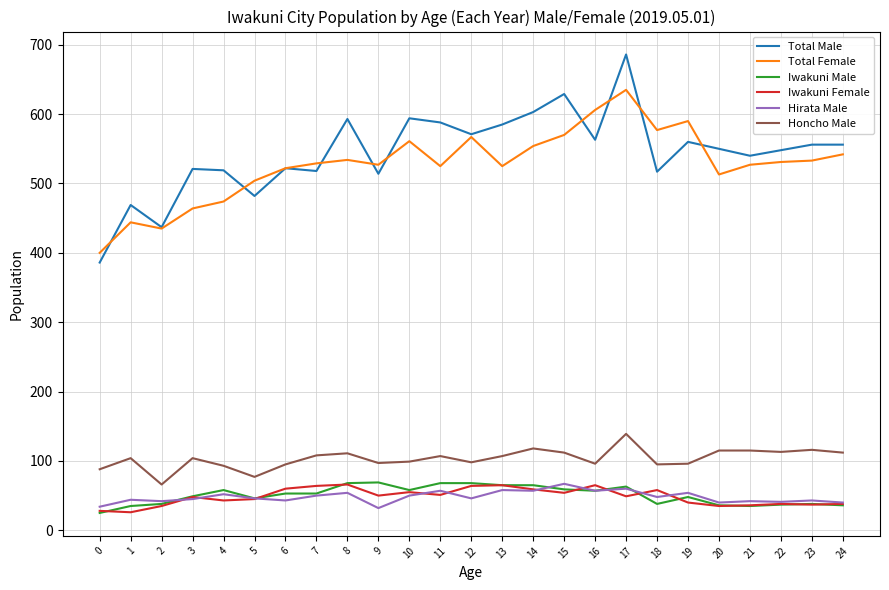

The Iwakuni Female series shows 38 at 24. True or false?

True